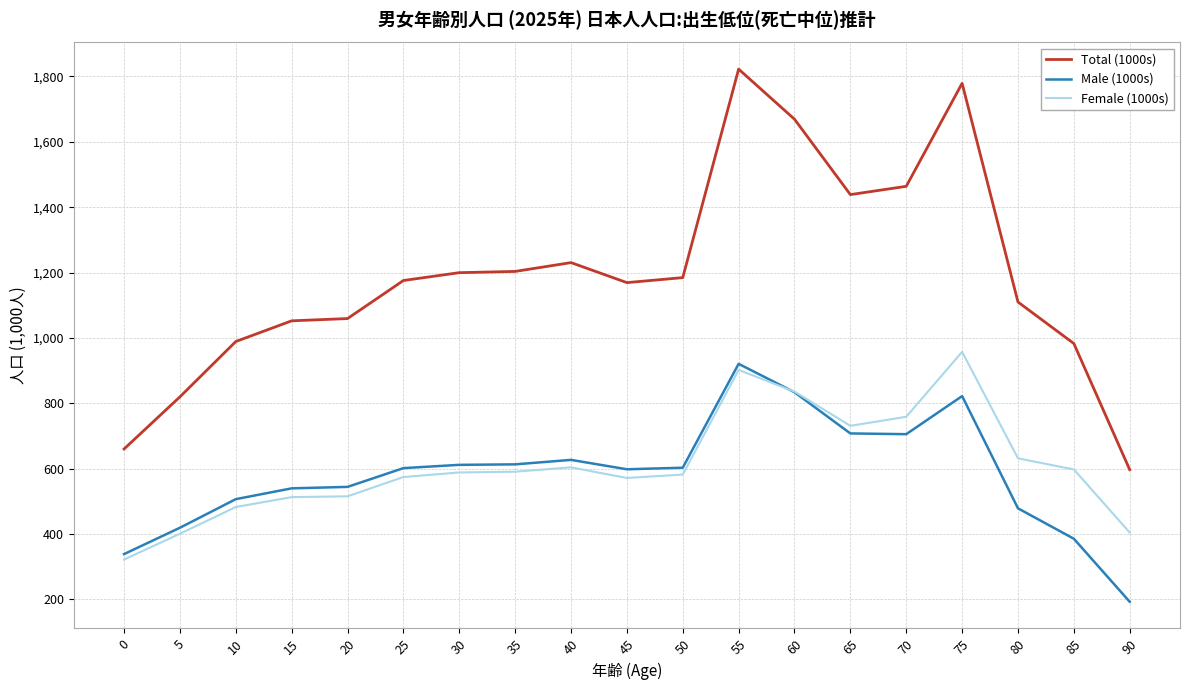

Is the value of Male (1000s) at 30 greater than the value of Female (1000s) at 75?

No